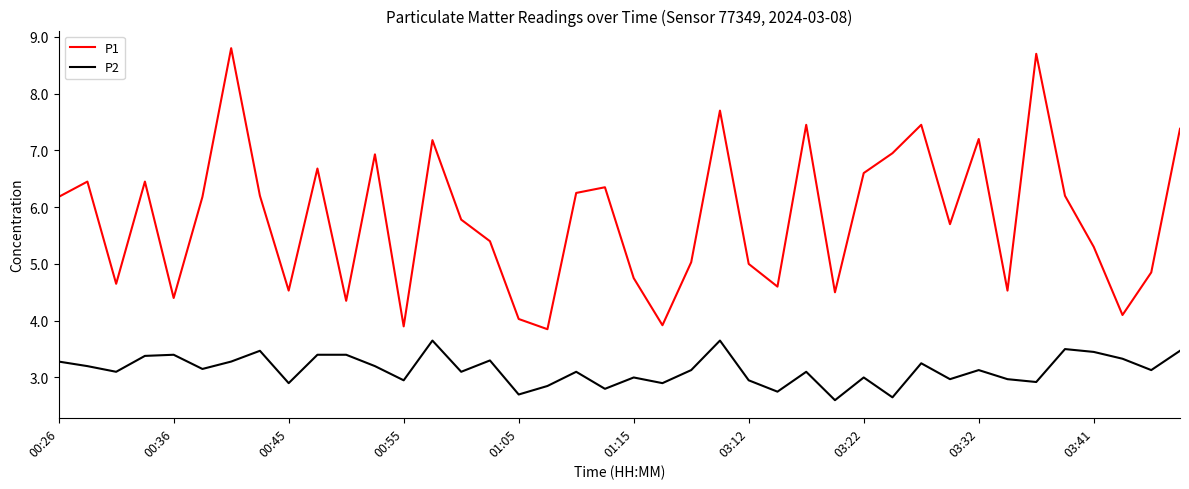

What is the maximum value for P1?

8.8